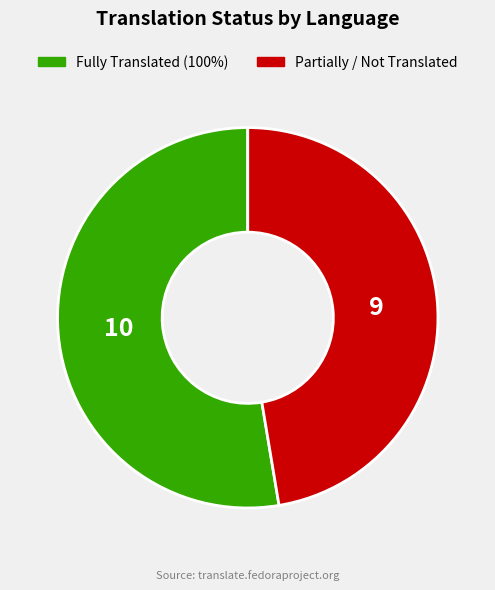

Between Fully Translated (100%) and Partially / Not Translated, which is larger?

Fully Translated (100%)